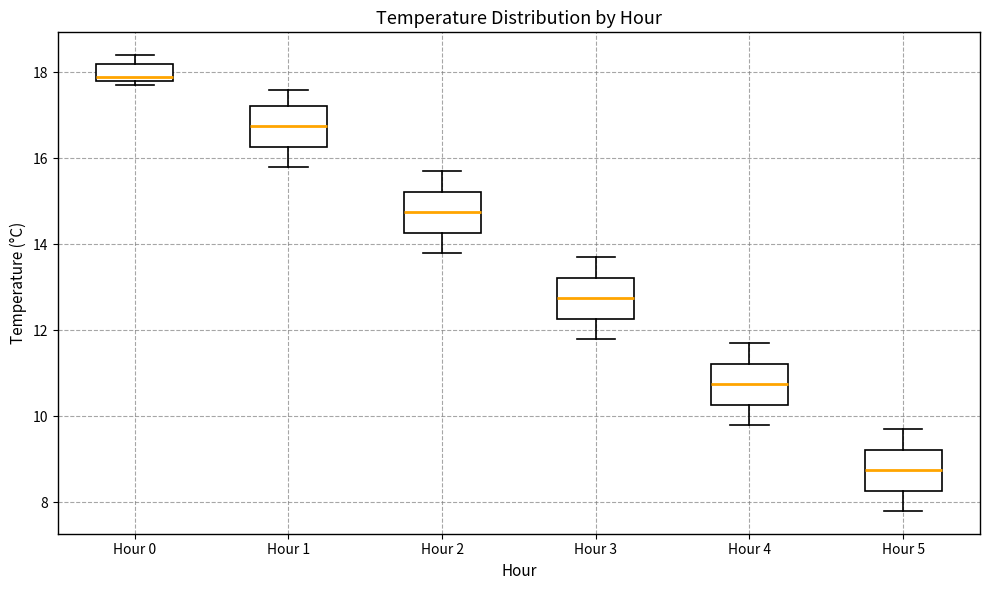

Reading left to right, transcribe this box plot: for each box, give where its median line is, the range the box spans, and where its two whiskers end, as read against the y-axis. The values are not printed on the chart, so give them approximately, as read against the axis.

Hour 0: median 18.0, box 17.8 to 18.2, whiskers 17.8 (just below the box's lower edge) to 18.4
Hour 1: median 16.8, box 16.2 to 17.2, whiskers 15.8 to 17.6
Hour 2: median 14.8, box 14.2 to 15.2, whiskers 13.8 to 15.8
Hour 3: median 12.8, box 12.2 to 13.2, whiskers 11.8 to 13.8
Hour 4: median 10.8, box 10.2 to 11.2, whiskers 9.8 to 11.8
Hour 5: median 8.8, box 8.2 to 9.2, whiskers 7.8 to 9.8